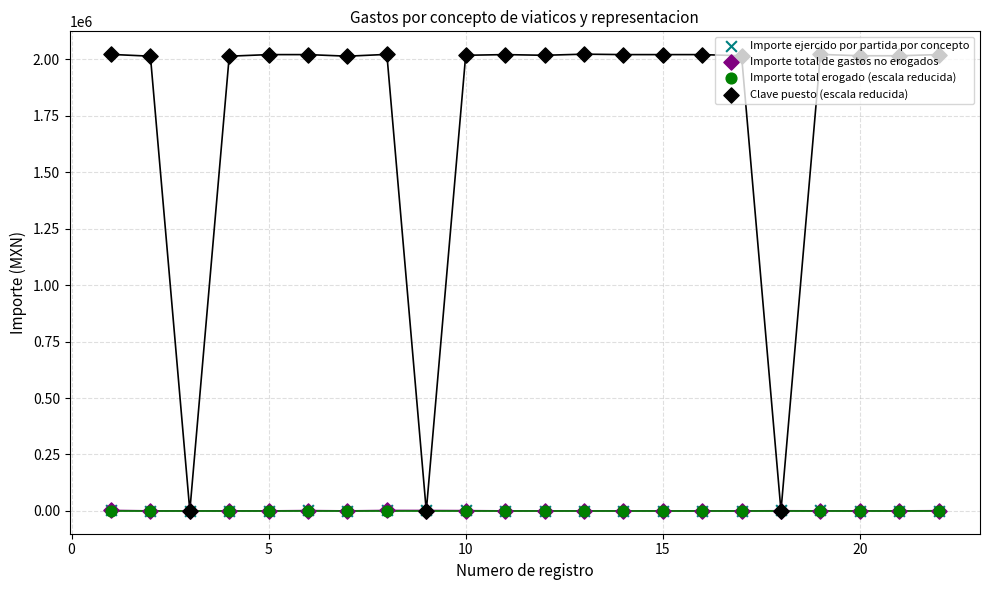

What are all the series names shown in the legend?

Importe ejercido por partida por concepto, Importe total de gastos no erogados, Importe total erogado (escala reducida), Clave puesto (escala reducida)